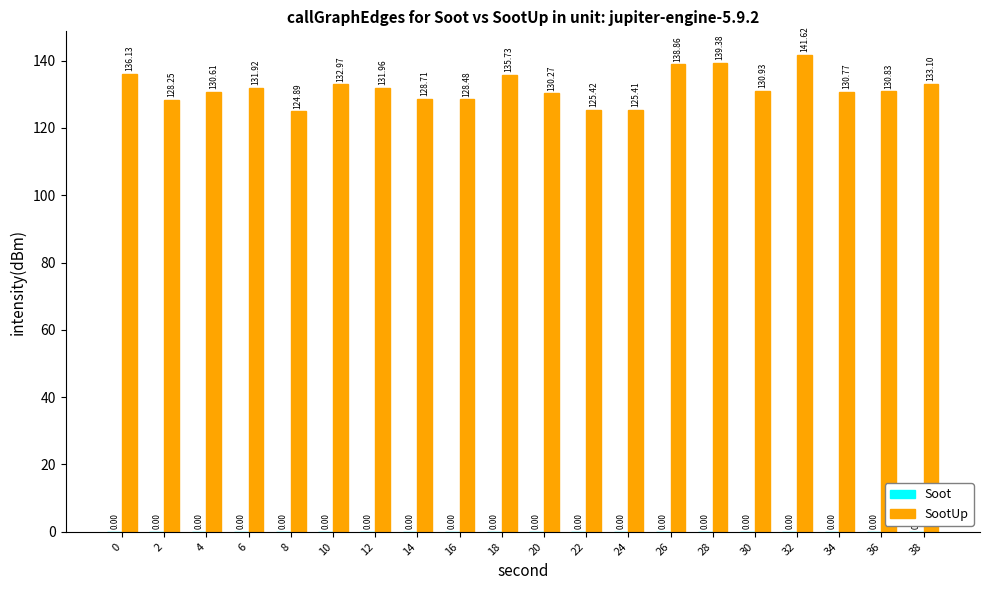

Are the bars horizontal?

No